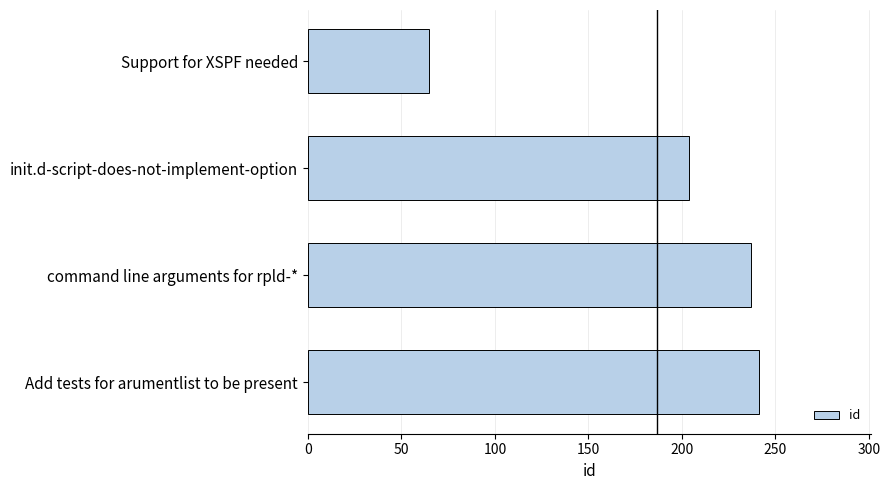

What is the label of the 3rd bar from the bottom?

init.d-script-does-not-implement-option